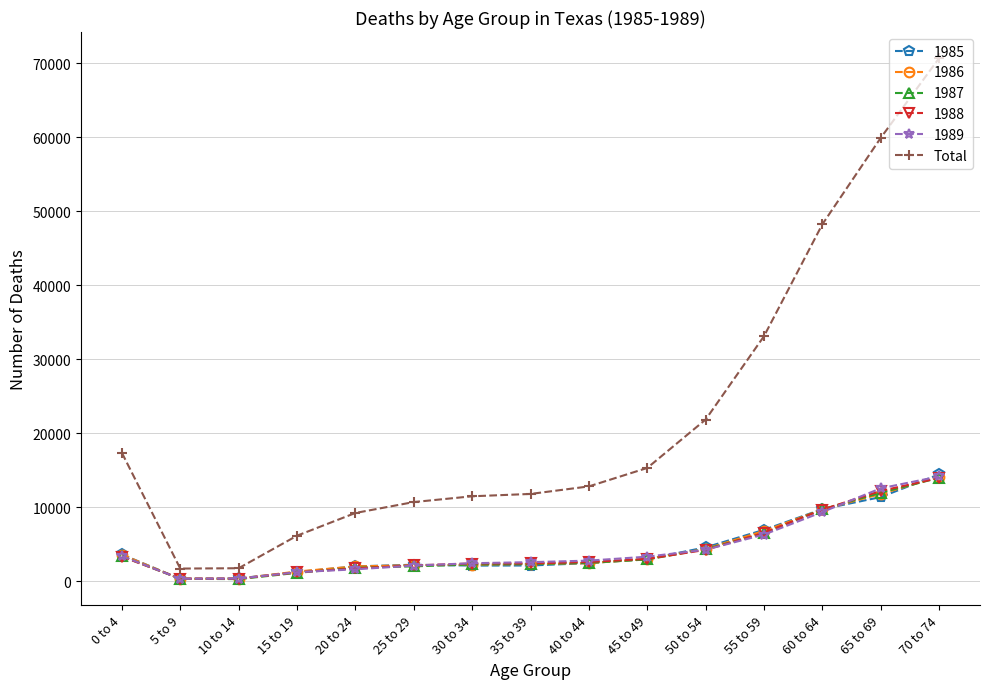

What is the label of the 12th point from the left?

55 to 59